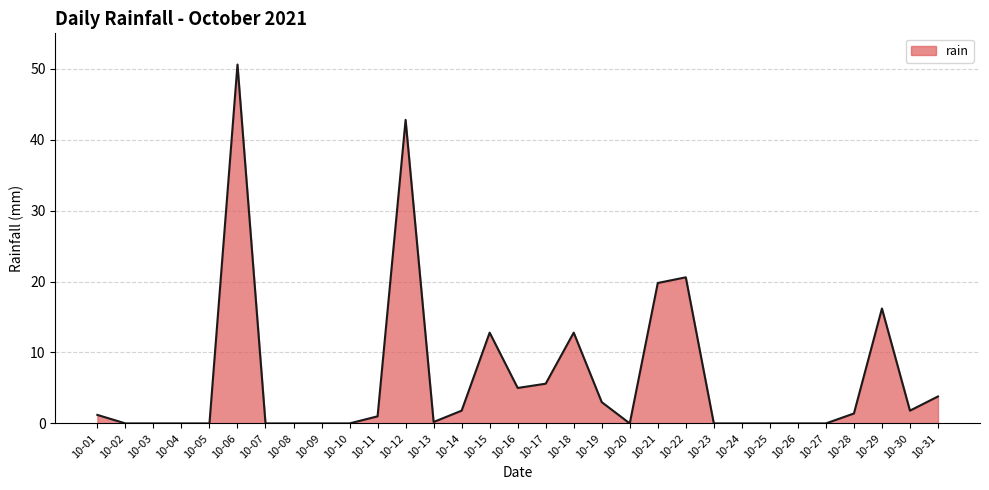

Is it true that the value at 10-10 is 0.0?

True